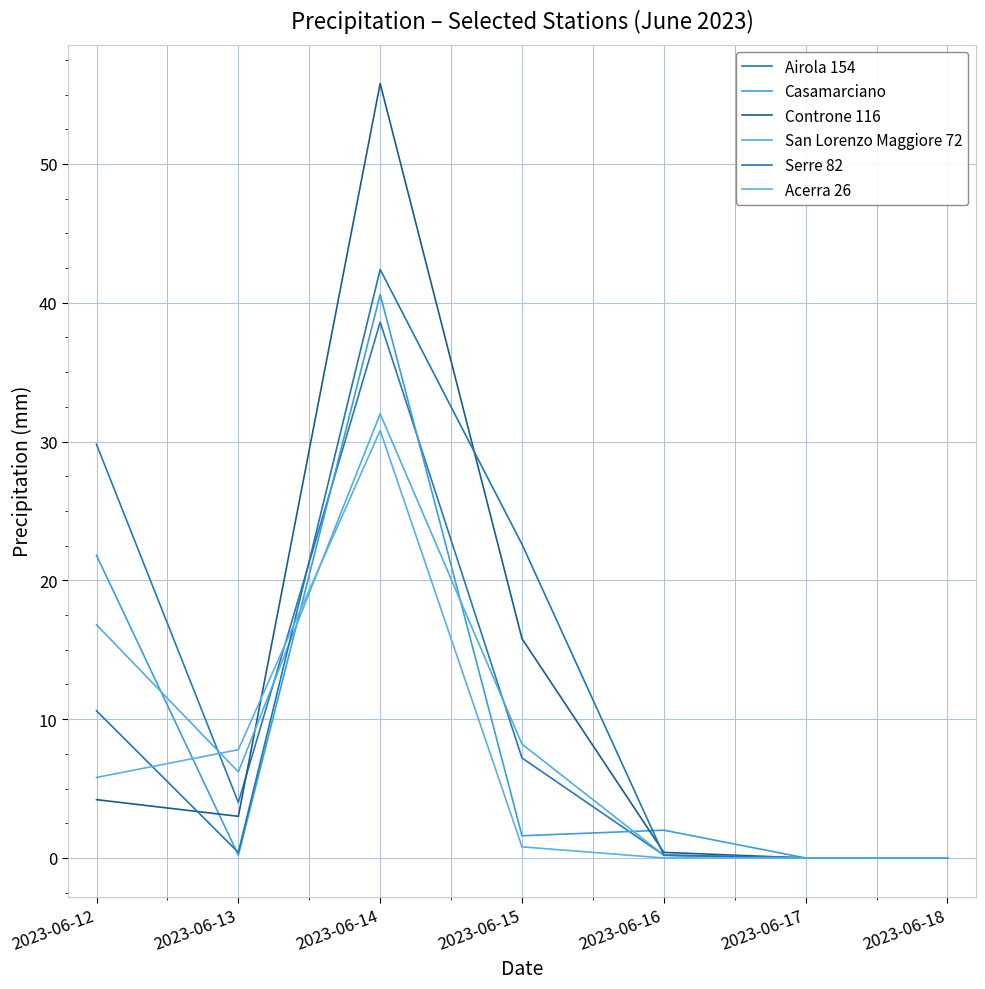

What is the difference between the Serre 82 values at 2023-06-13 and 2023-06-12?

10.2